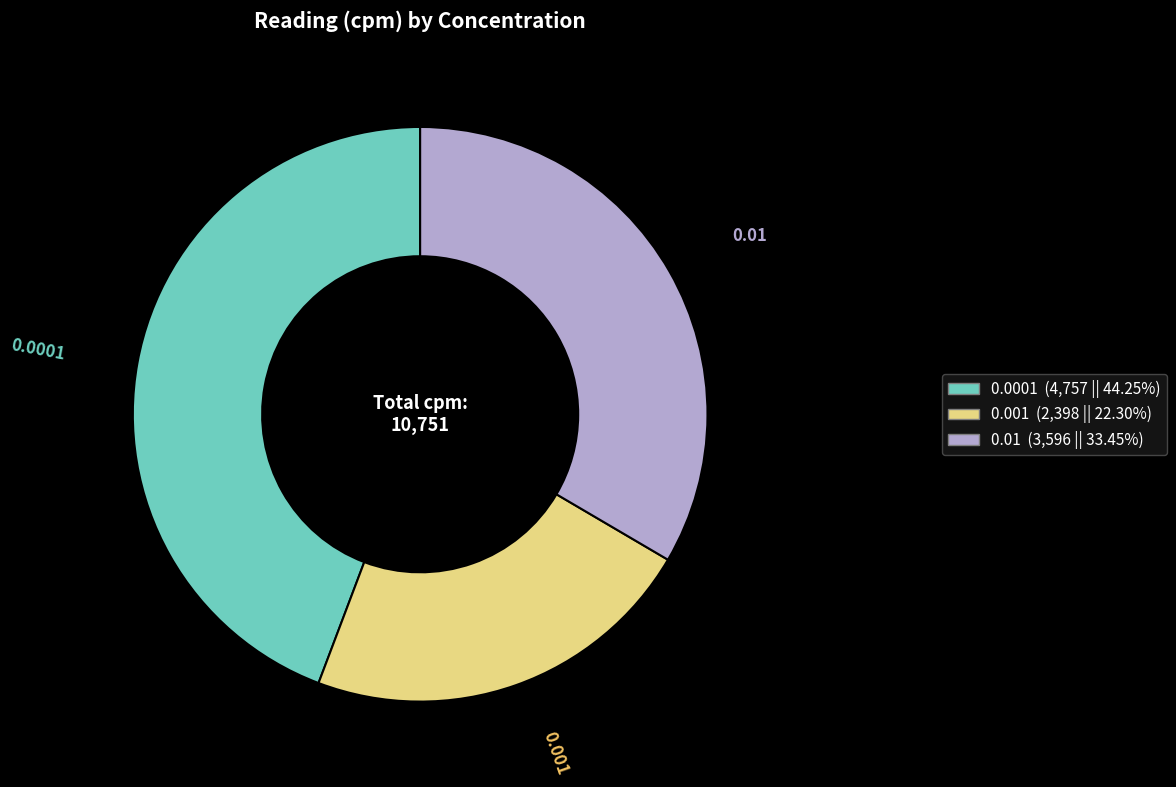

Is there any slice that represents more than half of the pie?

No